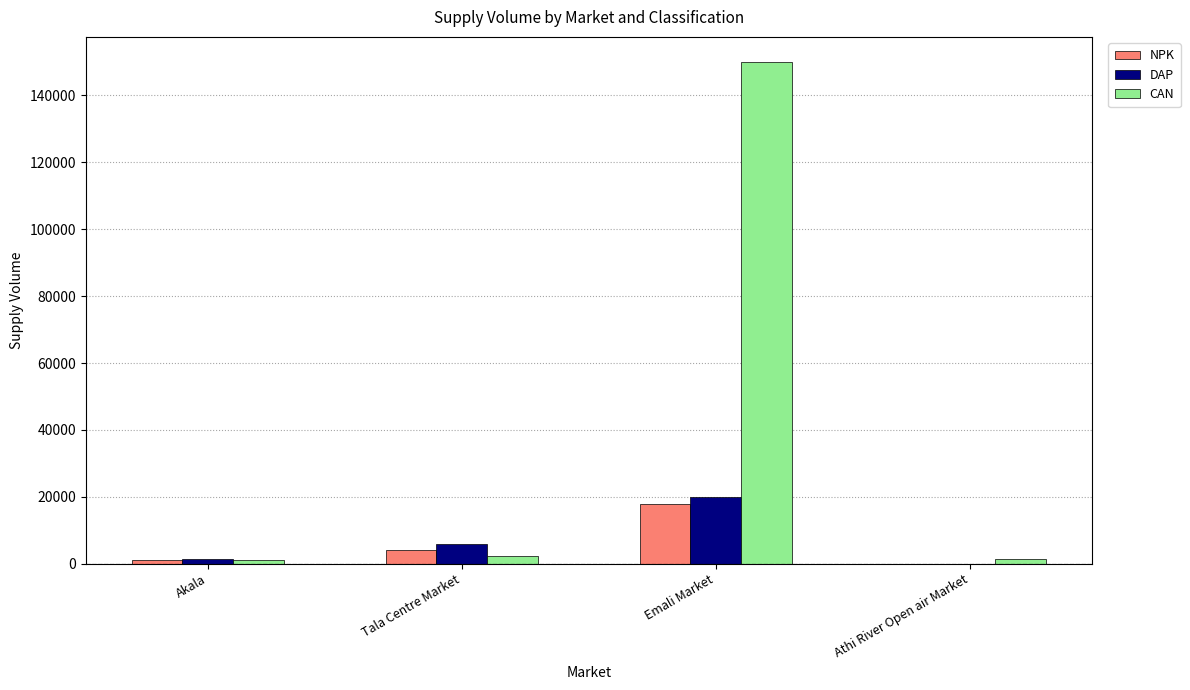

At which label does CAN reach its peak?

Emali Market